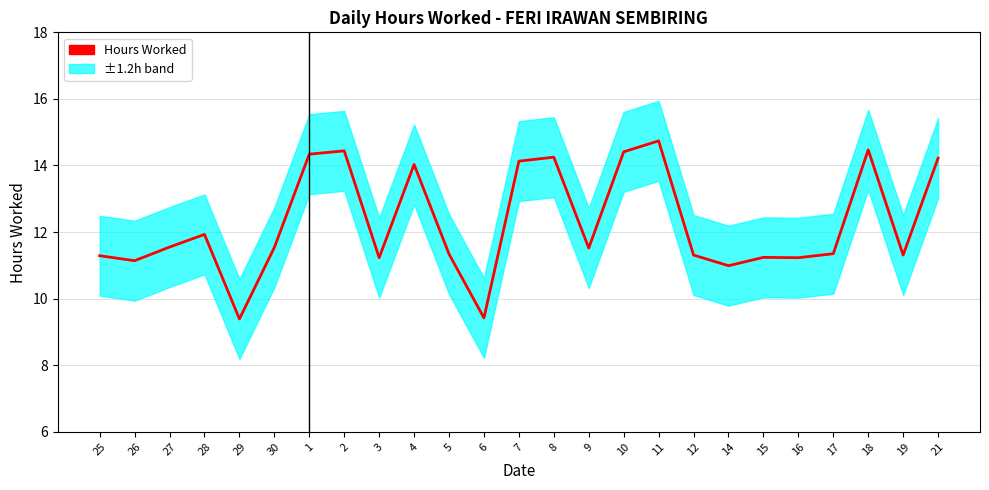

The value at 26 is 11.1. True or false?

True